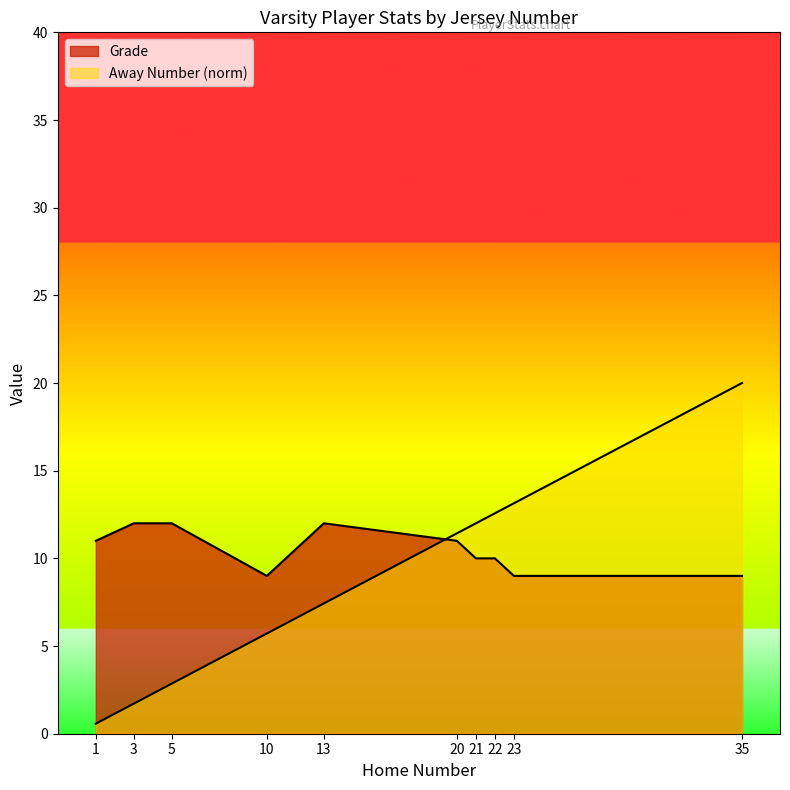

Read the Grade value at 1.

11.0